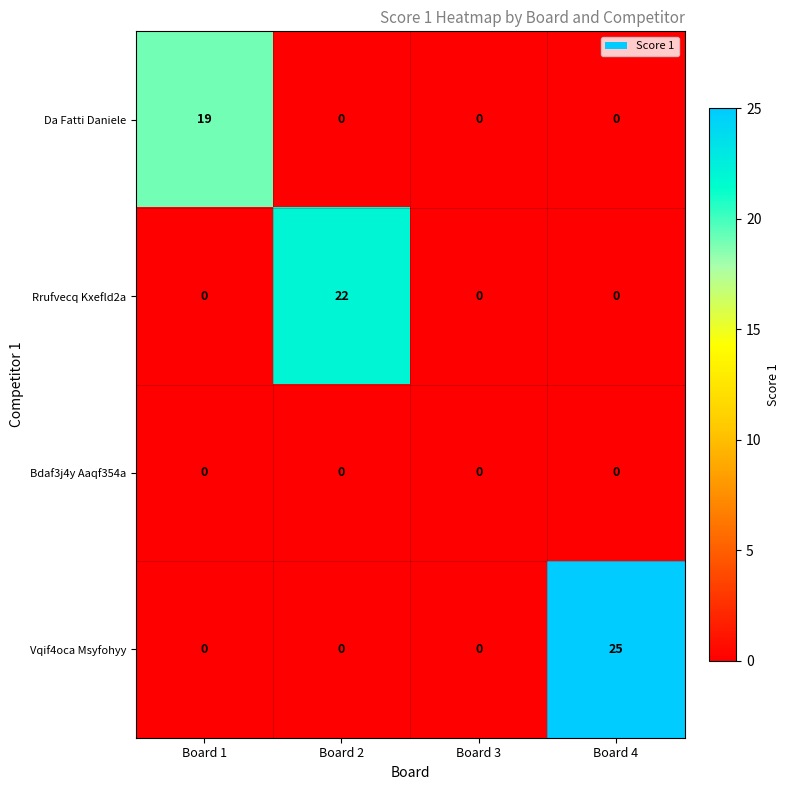

Which series changed the most between Board 2 and Board 3?

Rrufvecq Kxefld2a